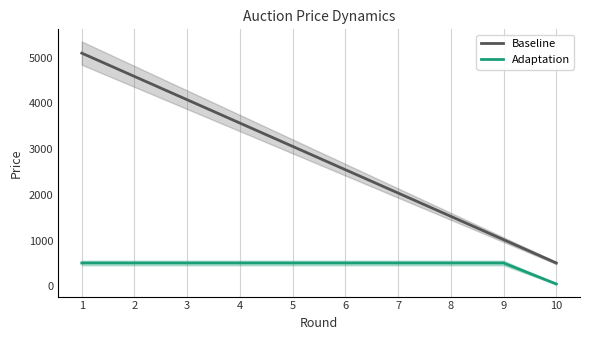

True or false: Baseline has more than 1 points higher than both neighbors.

False